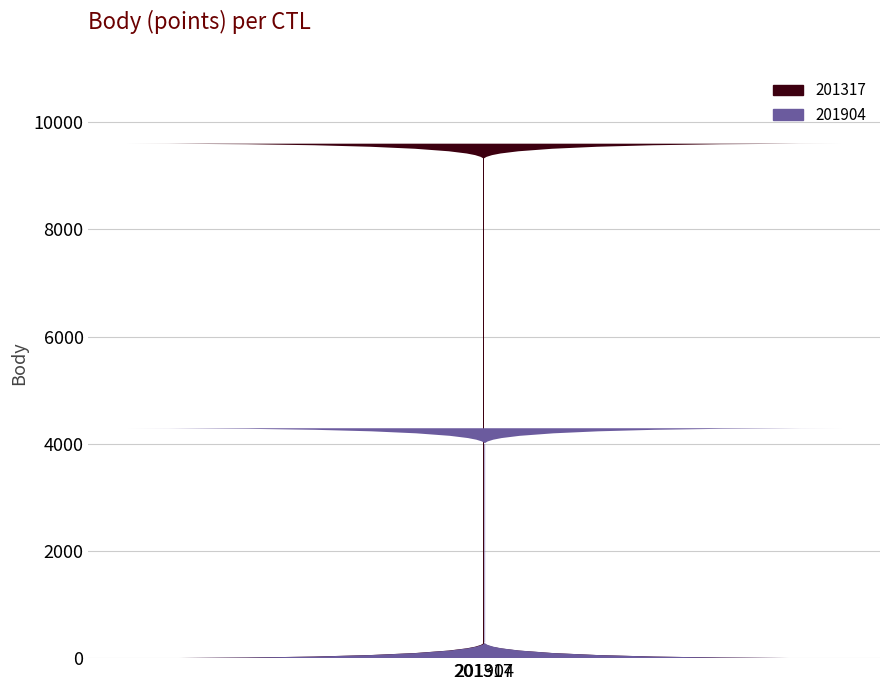

How many distinct data groups are displayed?

1